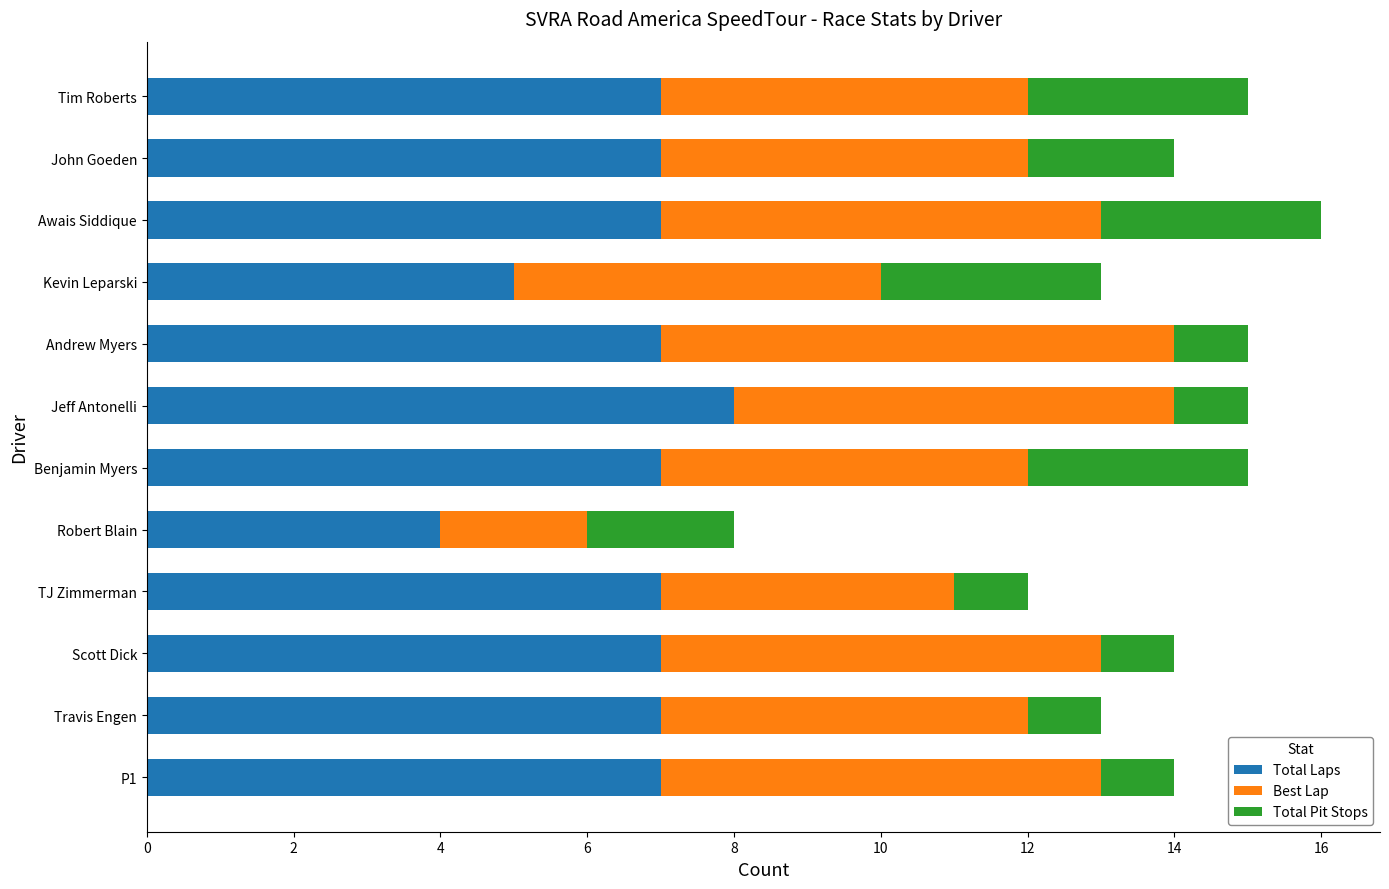

What are all the series names shown in the legend?

Total Laps, Best Lap, Total Pit Stops